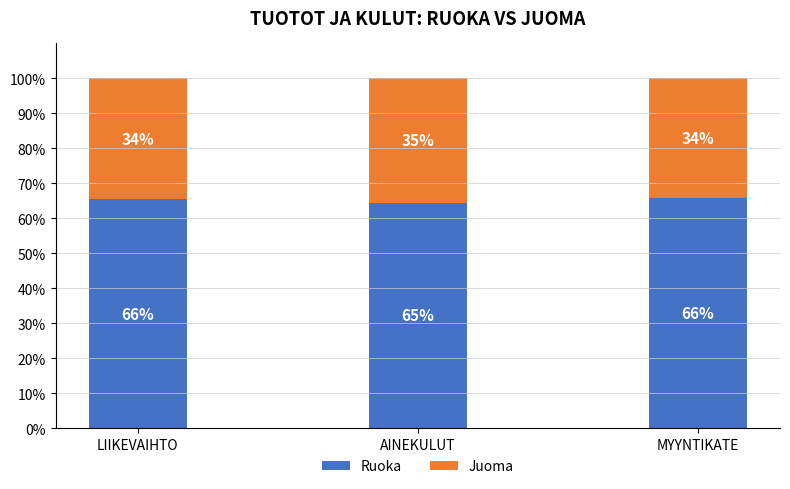

The value of Ruoka at AINEKULUT is 13.0. True or false?

False